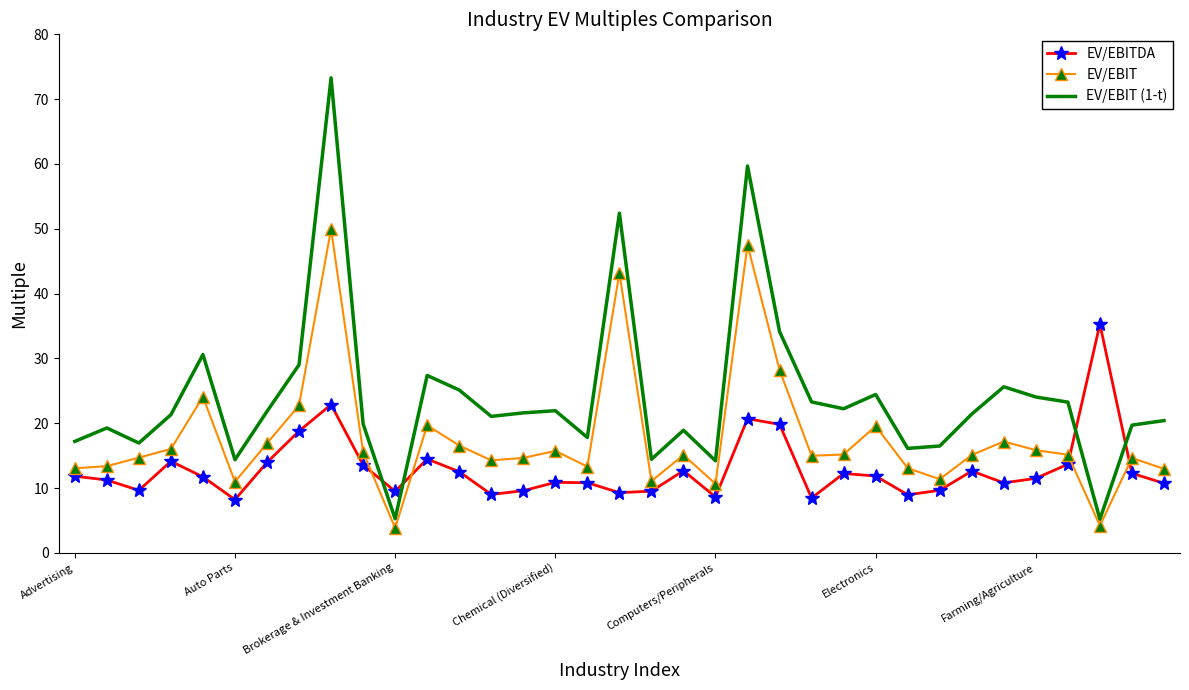

List the series in order of their overall mean, highest first.

EV/EBIT (1-t), EV/EBIT, EV/EBITDA